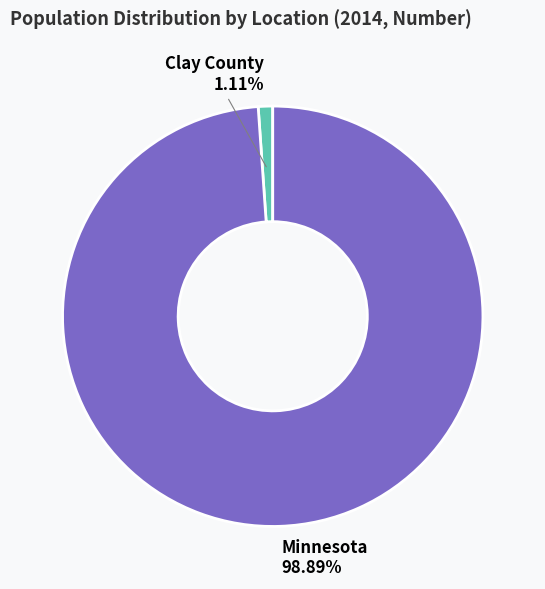

To the nearest percent, what is the combined percentage of Minnesota and Clay County?

100%